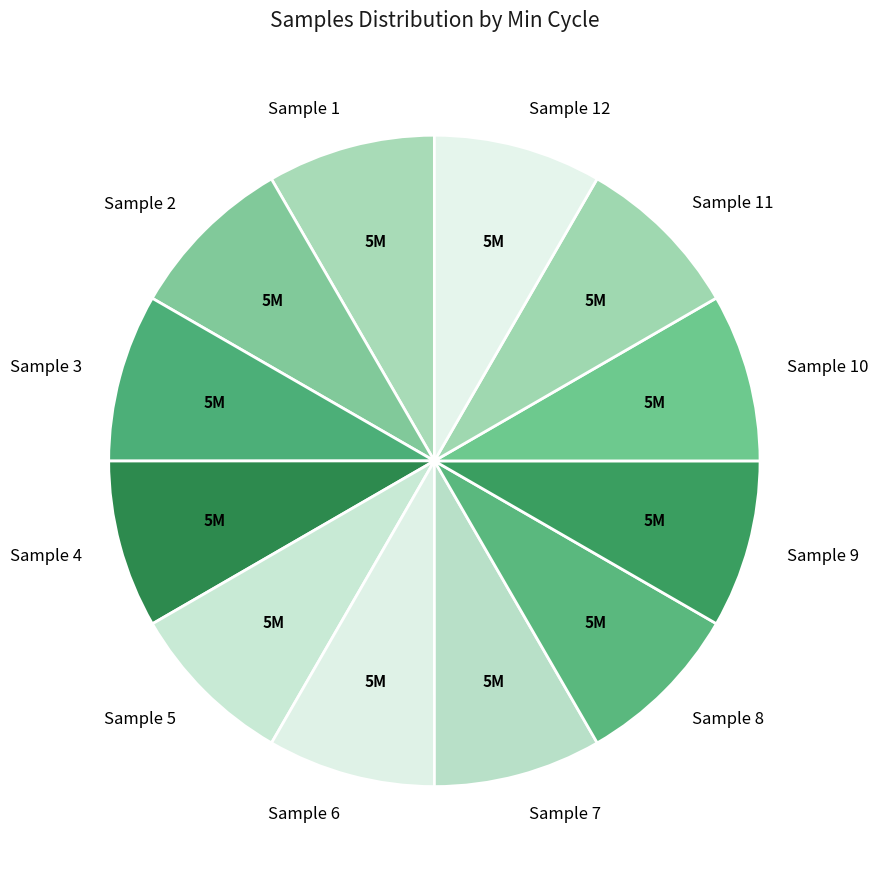

Does any single category account for the majority?

No